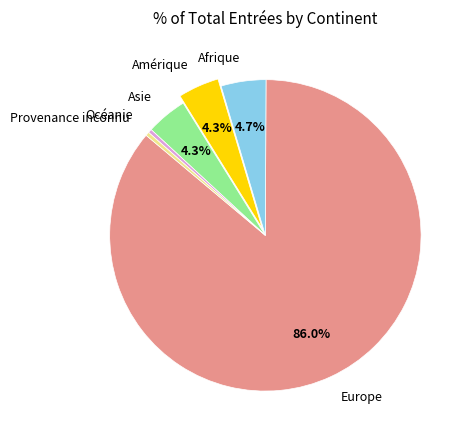

Is the sum of Provenance inconnu and Europe greater than half?

Yes